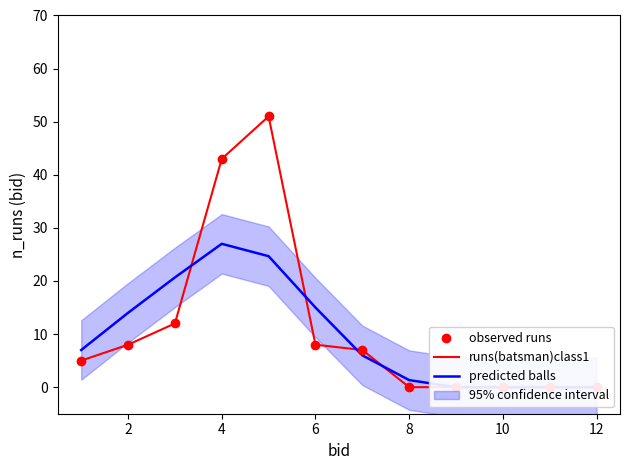

Is the value of predicted balls at 0 greater than the value of observed runs at 10?

No